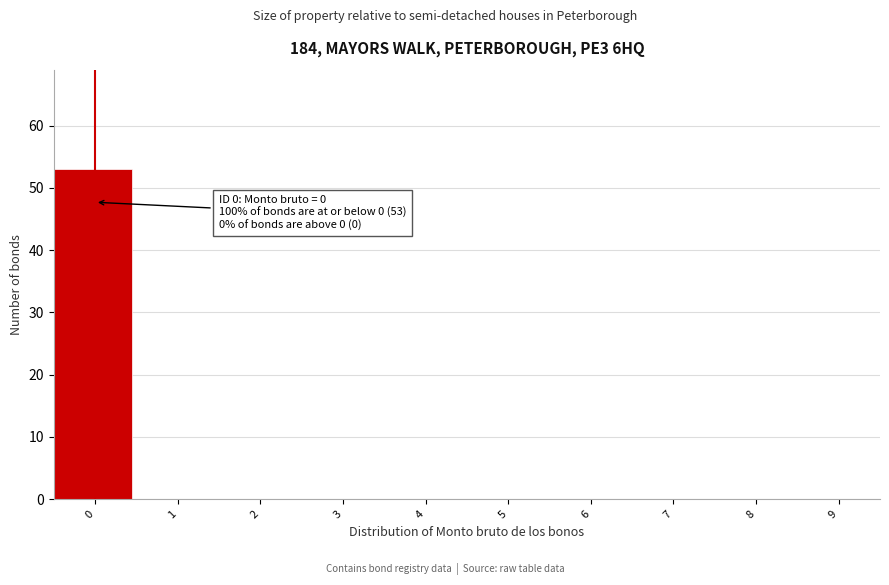

Over which range of the x-axis is the bar tallest?

-0.5 to 0.5